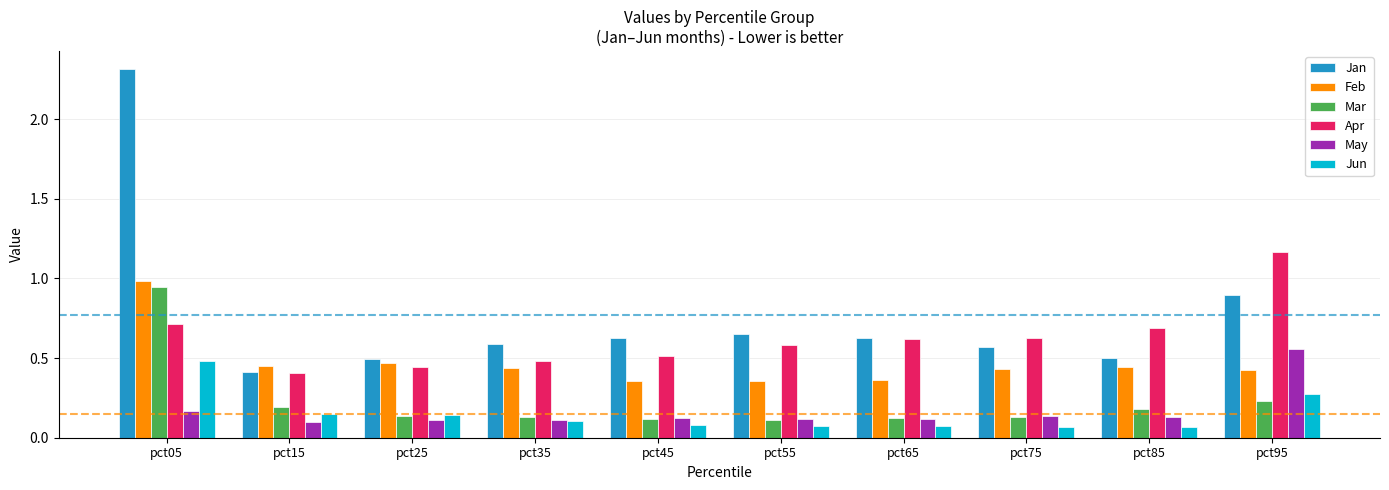

What is the maximum value shown in the chart?

2.3